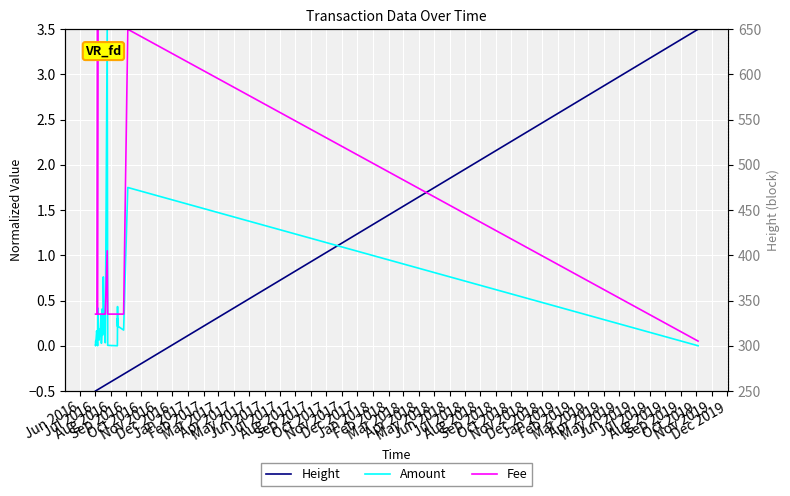

What are all the series names shown in the legend?

Height, Amount, Fee